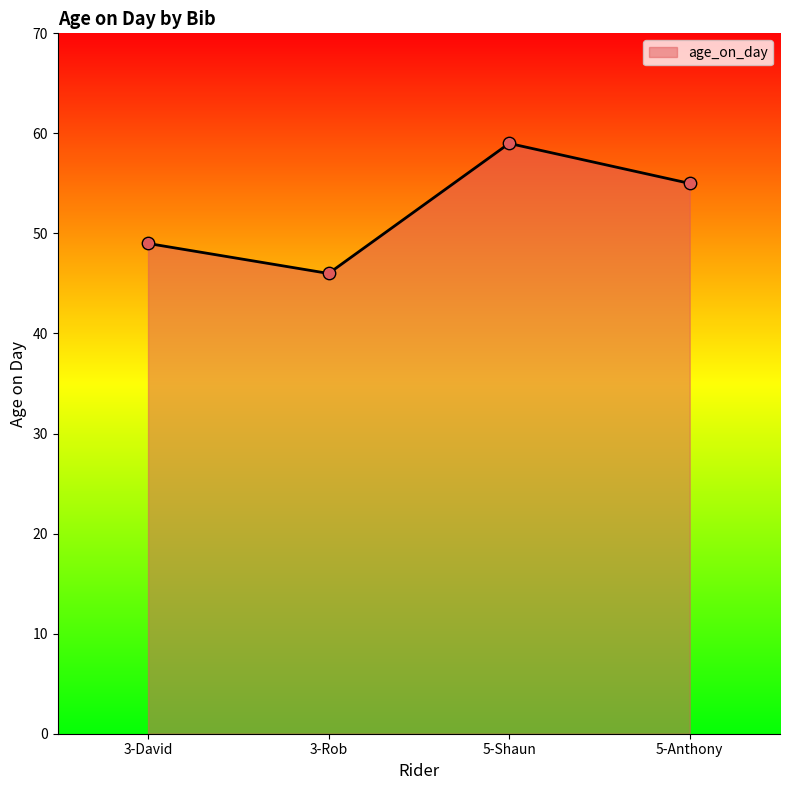

Which has a higher value, 3-David or 5-Shaun?

5-Shaun